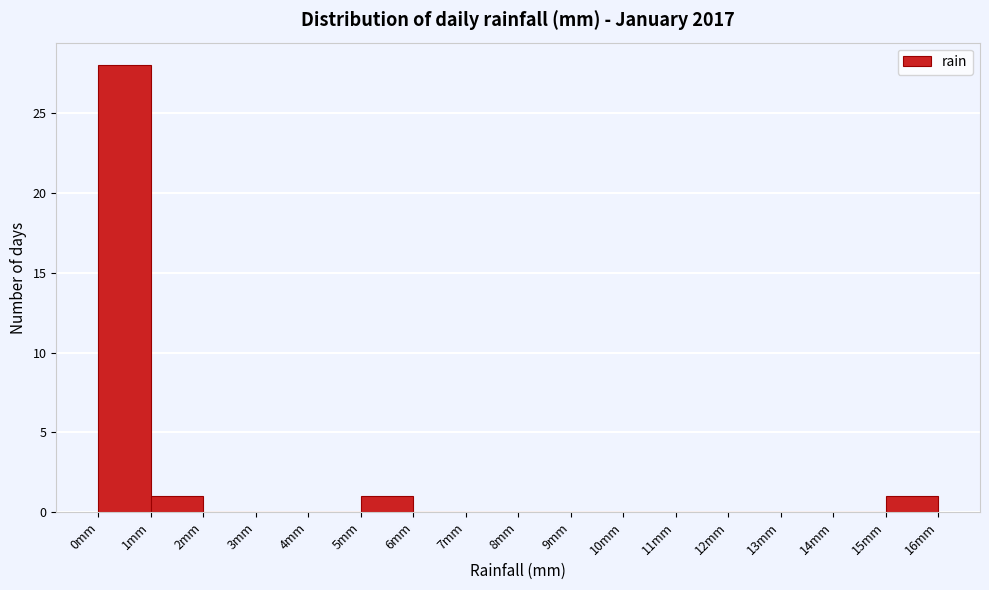

Reading left to right, list every bar in this chart as the range it spans on the x-axis followed by its height. The values are not printed on the chart, so give them approximately, as read against the axis.

0 to 1: 28
1 to 2: 1
2 to 3: 0
3 to 4: 0
4 to 5: 0
5 to 6: 1
6 to 7: 0
7 to 8: 0
8 to 9: 0
9 to 10: 0
10 to 11: 0
11 to 12: 0
12 to 13: 0
13 to 14: 0
14 to 15: 0
15 to 16: 1